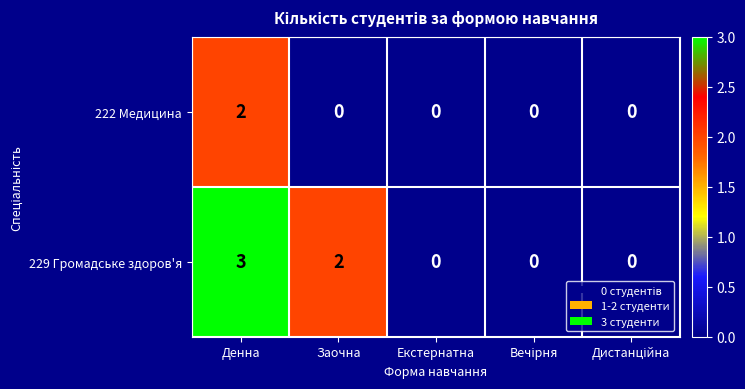

The 229 Громадське здоров'я series shows -2 at Екстернатна. True or false?

False